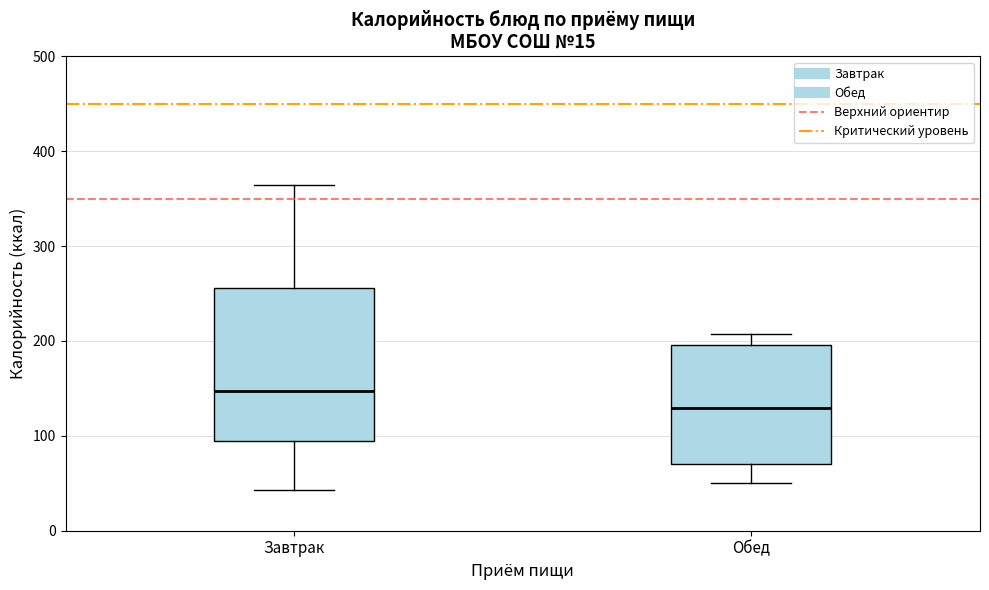

Where does the upper whisker of the box for Завтрак end on the y-axis? The values are not printed on the chart, so give them approximately, as read against the axis.

360